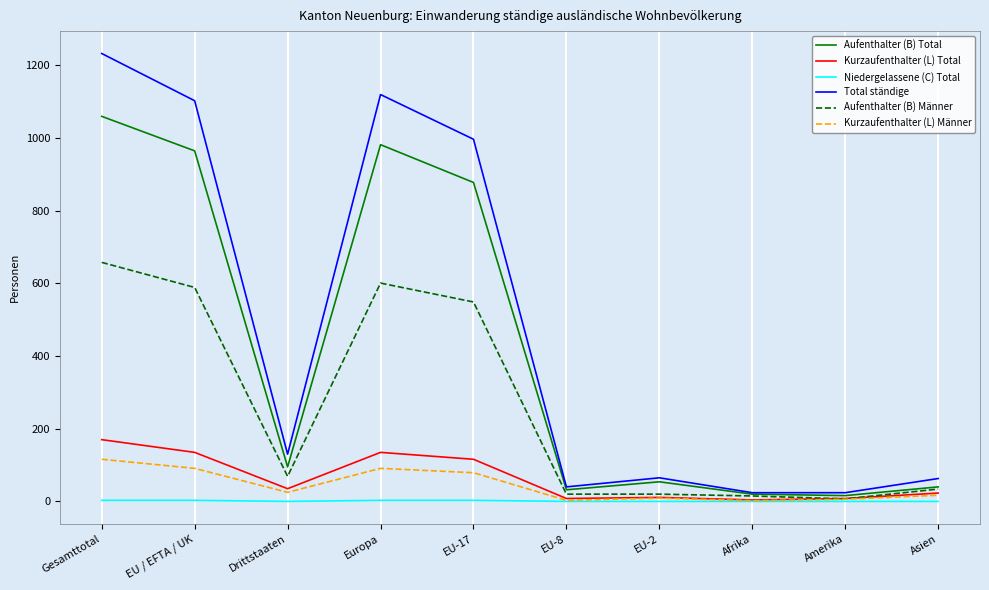

What position from the right is EU-17?

6